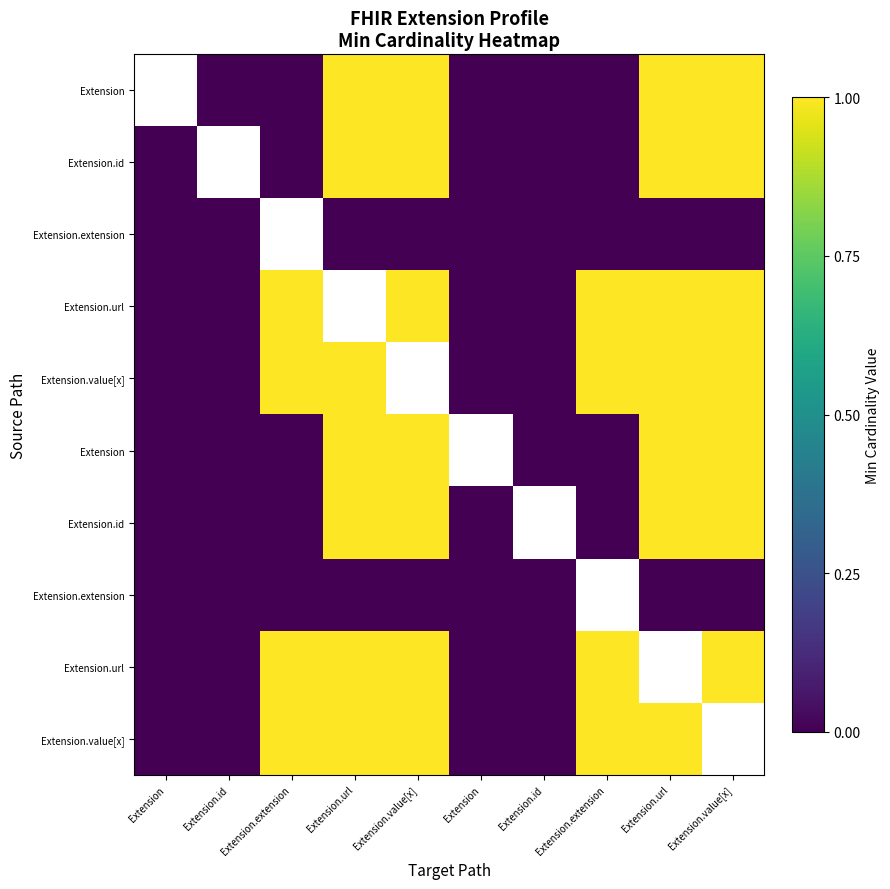

The value of Extension.id at Extension.value[x] is 1. True or false?

False